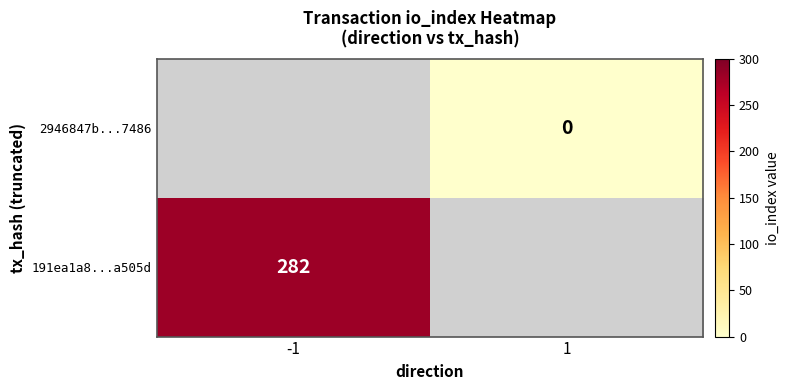

Is the value of 191ea1a8...a505d at -1 greater than the value of 2946847b...7486 at 1?

Yes